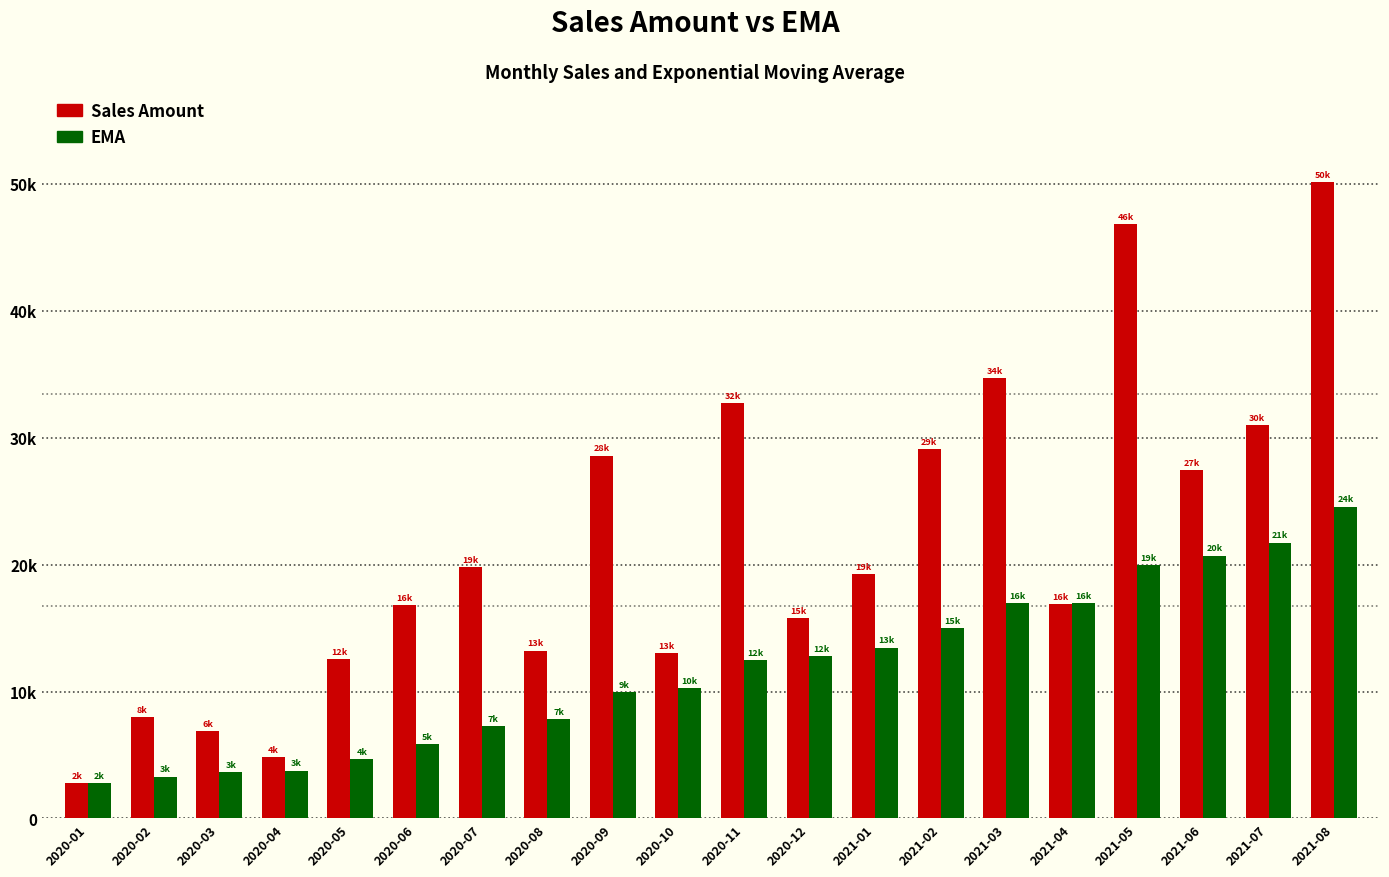

What are all the series names shown in the legend?

Sales Amount, EMA